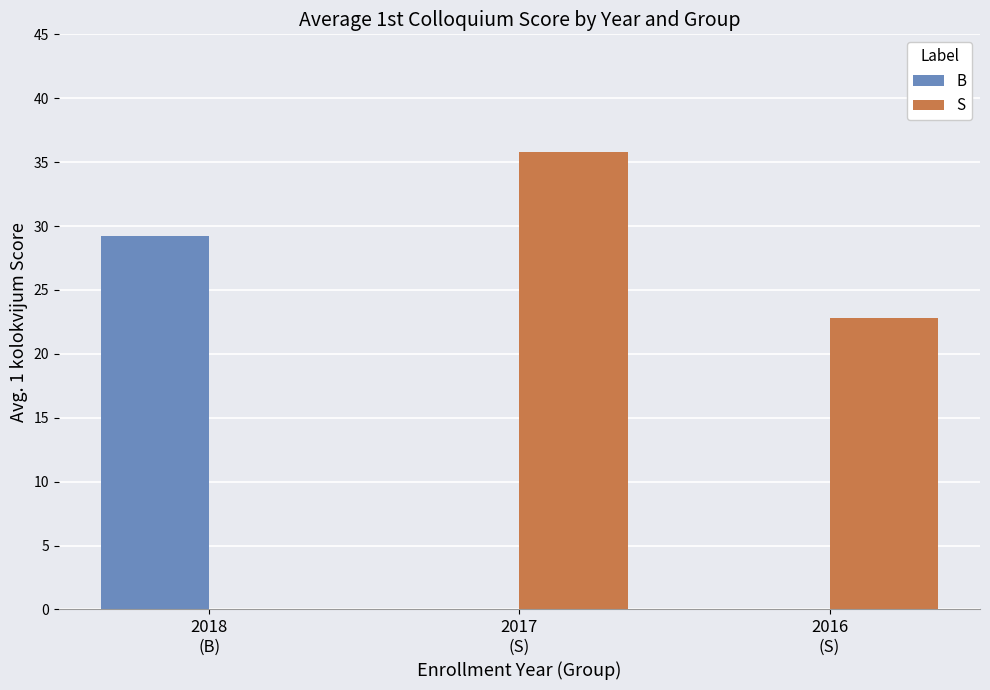

What is the total value across all series at 2018
(B)?

29.2